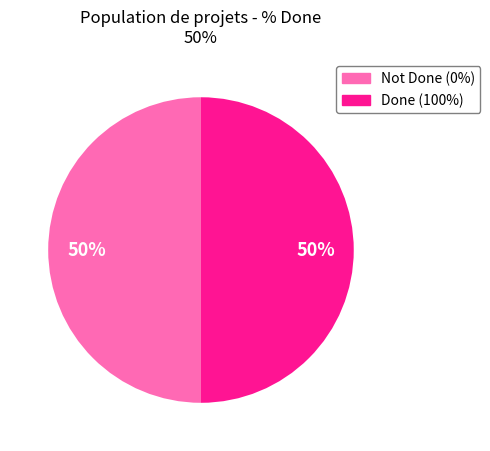

To the nearest percent, what is the average slice percentage?

50%